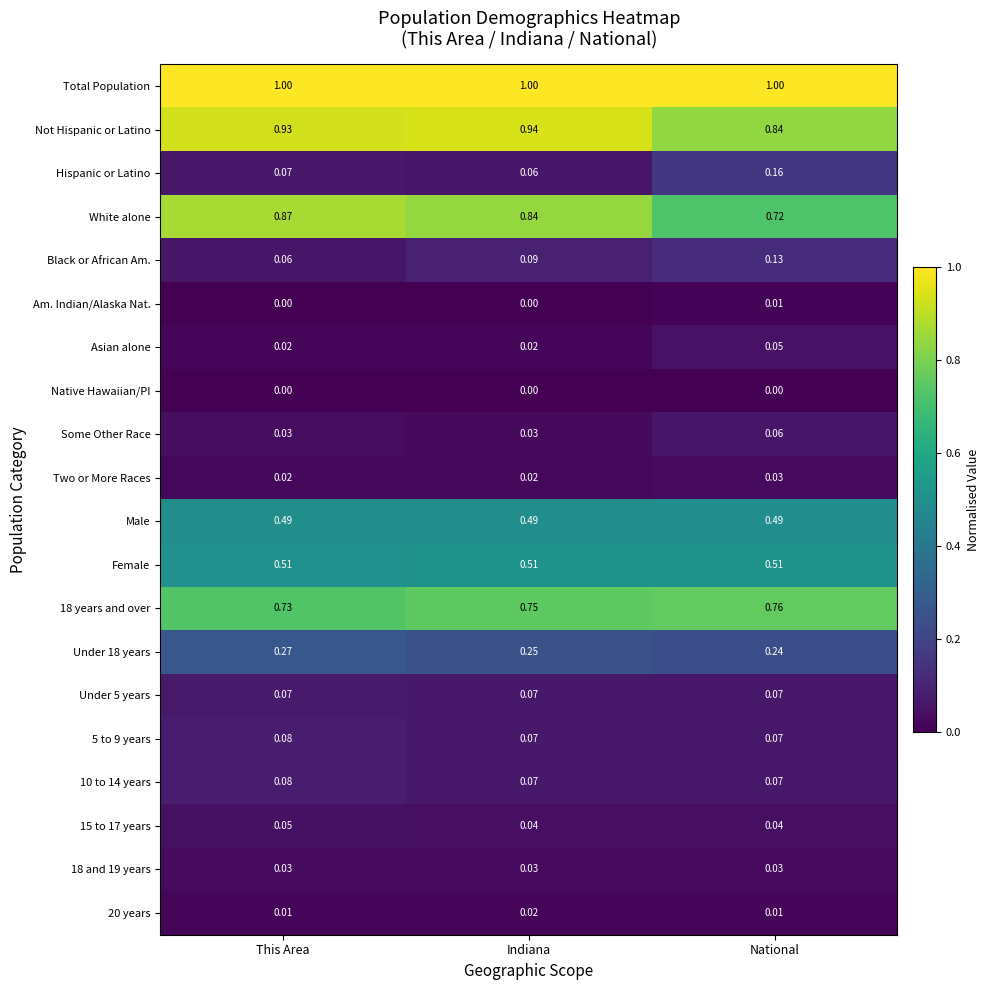

Which series has the widest spread of values?

White alone